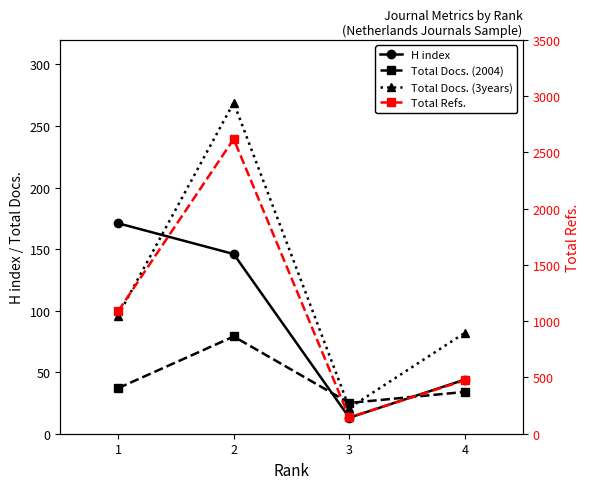

Between 3 and 4, which series saw the biggest shift?

Total Refs.